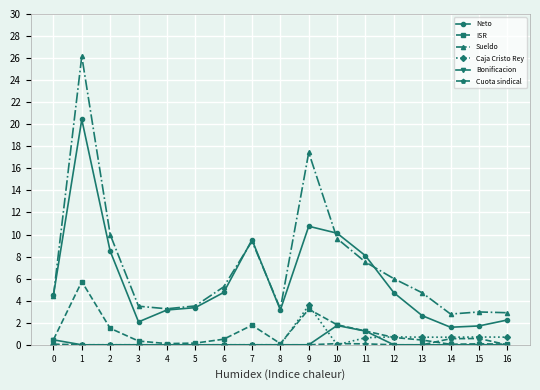

At how many categories does at least one series exceed 5?

8